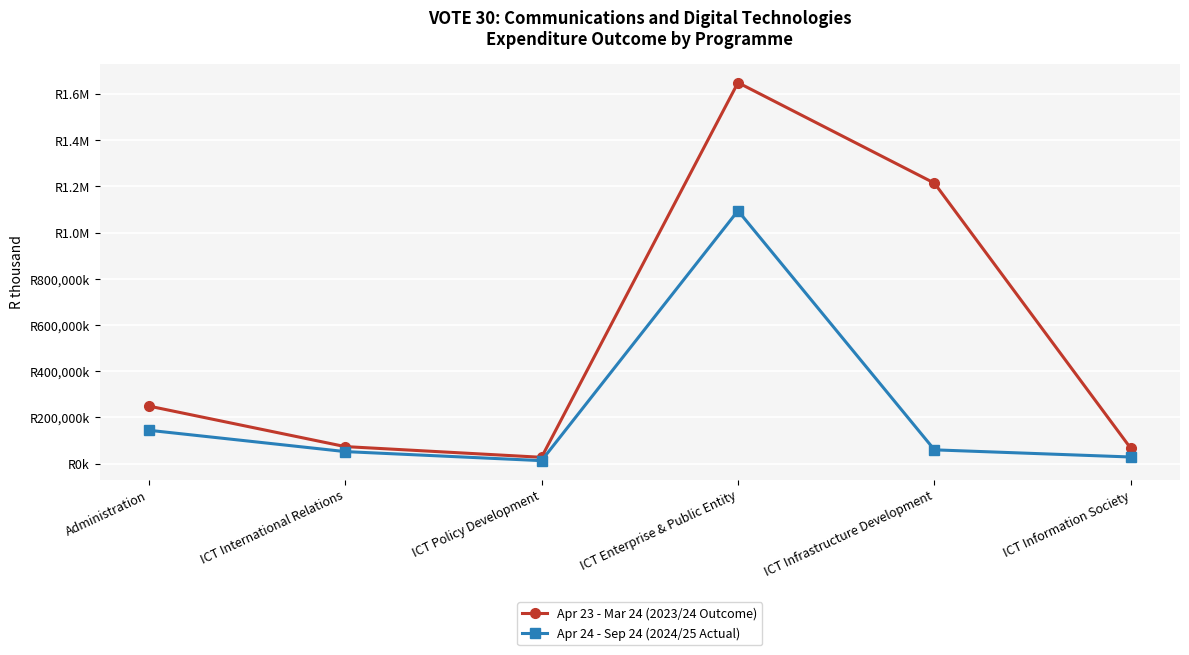

Does the chart have visible grid lines?

Yes